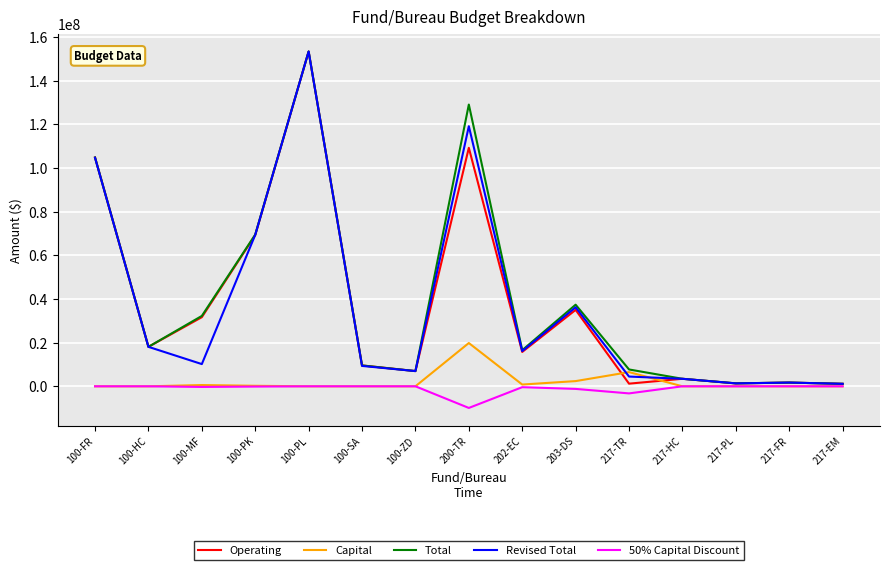

True or false: 50% Capital Discount has a value of 0.0 at 100-SA.

True